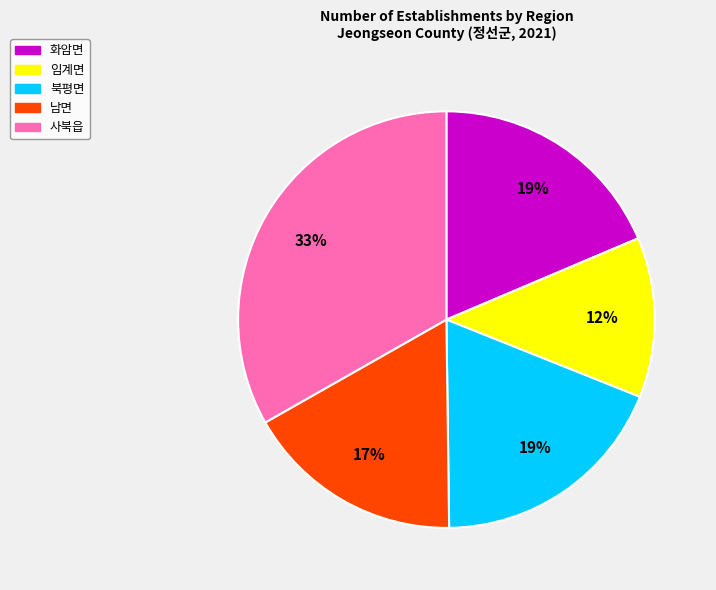

Which has a higher value, 사북읍 or 북평면?

사북읍